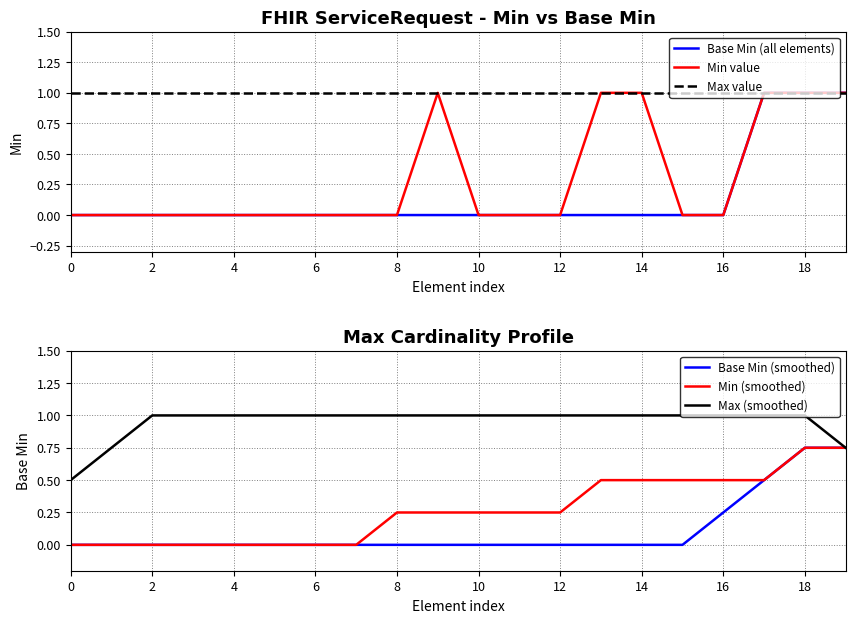

The Max (smoothed) series shows 1.8 at 4. True or false?

False